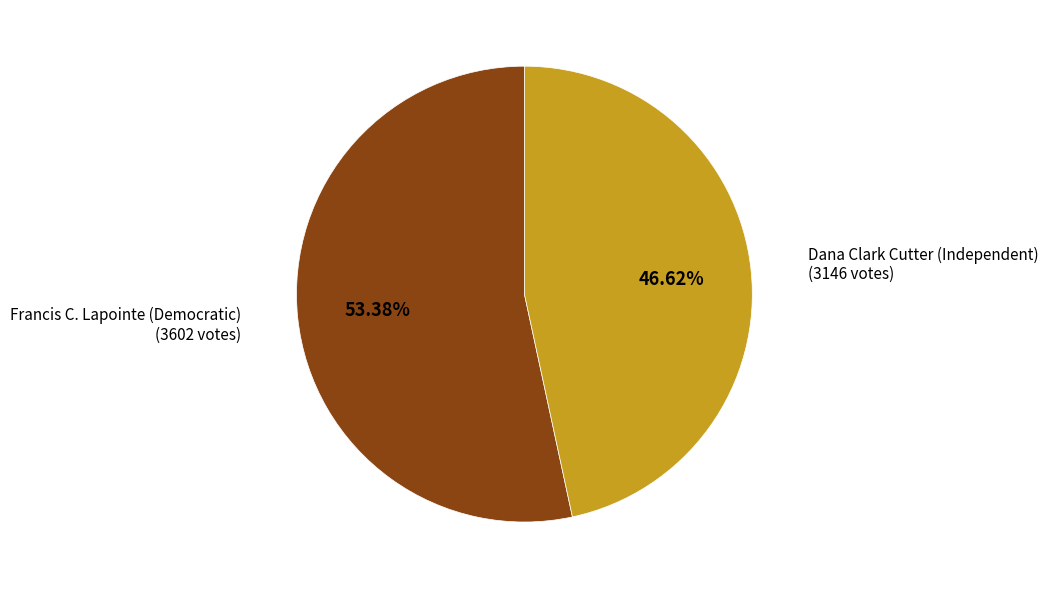

Is there any slice that represents more than half of the pie?

Yes